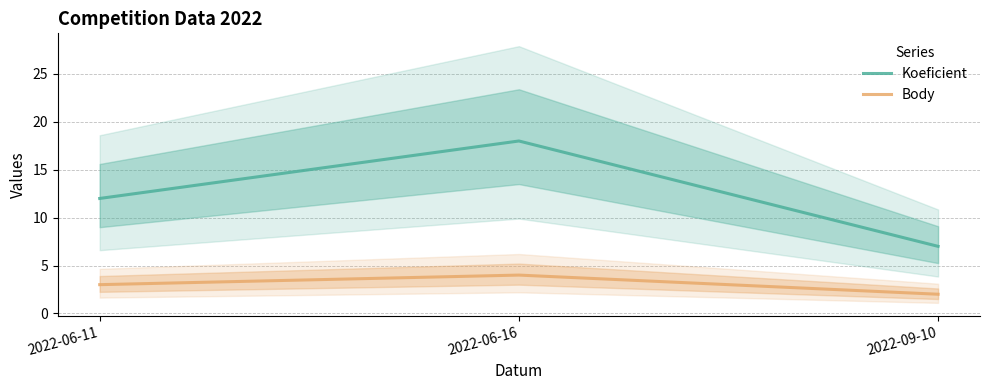

Count the Body values in the range 2 to 4.

3